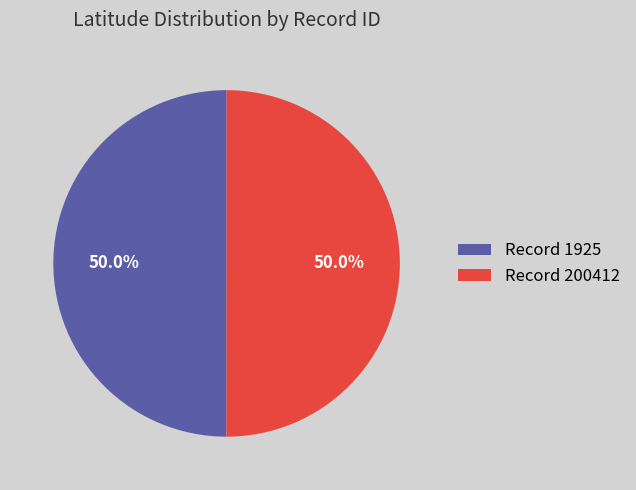

What percentage is NOT represented by Record 1925?

50.0%